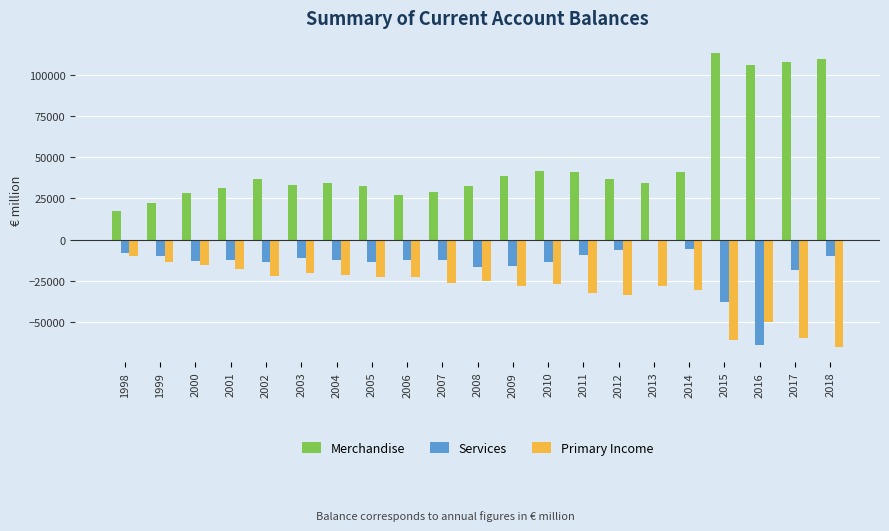

Which series has the largest range (max minus min)?

Merchandise